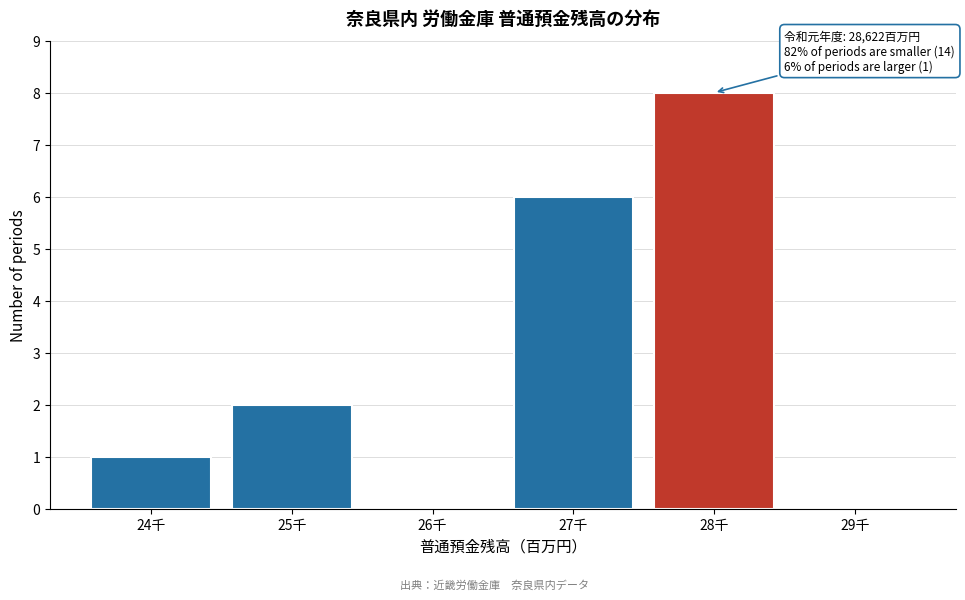

Reading right to left, what are all the values shown in this chart?

29千=0	28千=8	27千=6	26千=0	25千=2	24千=1